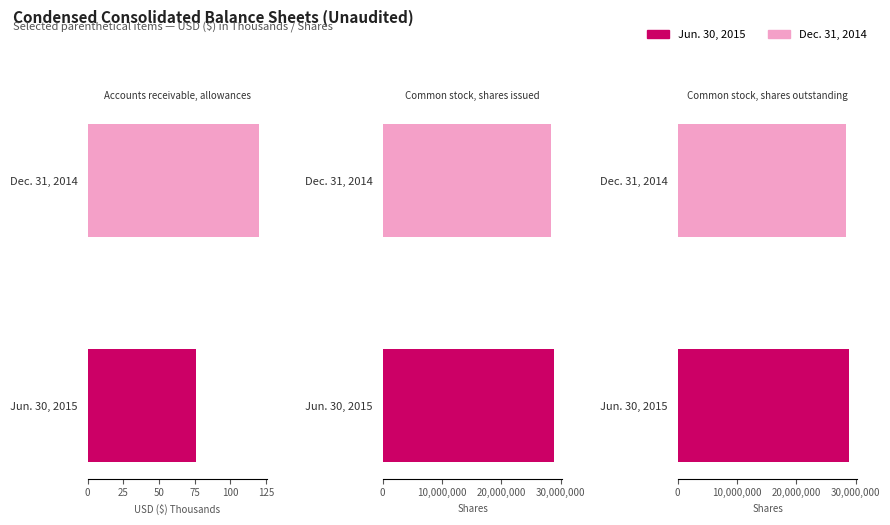

Reading left to right, what are all the values shown in this chart?

Jun. 30, 2015: 76	28880000	28880000
Dec. 31, 2014: 120	28341000	28341000